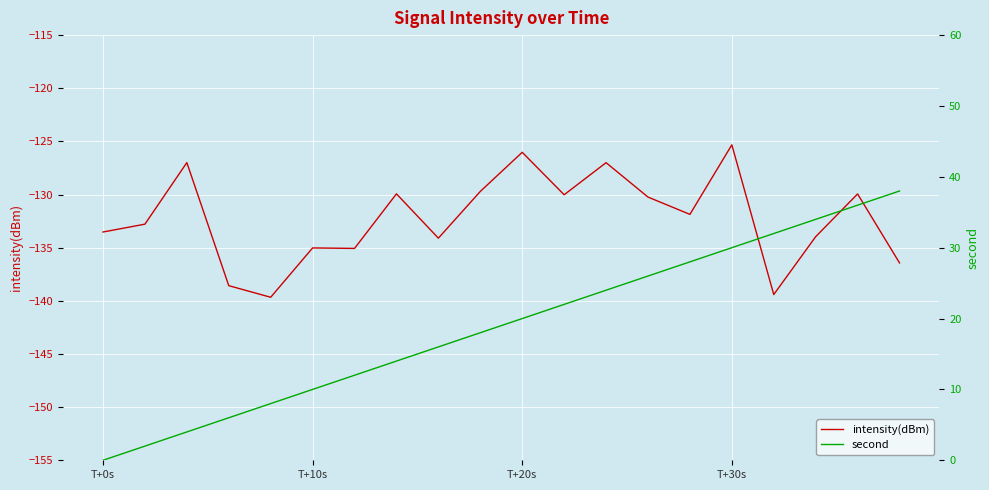

True or false: second and intensity(dBm) intersect in this chart.

False